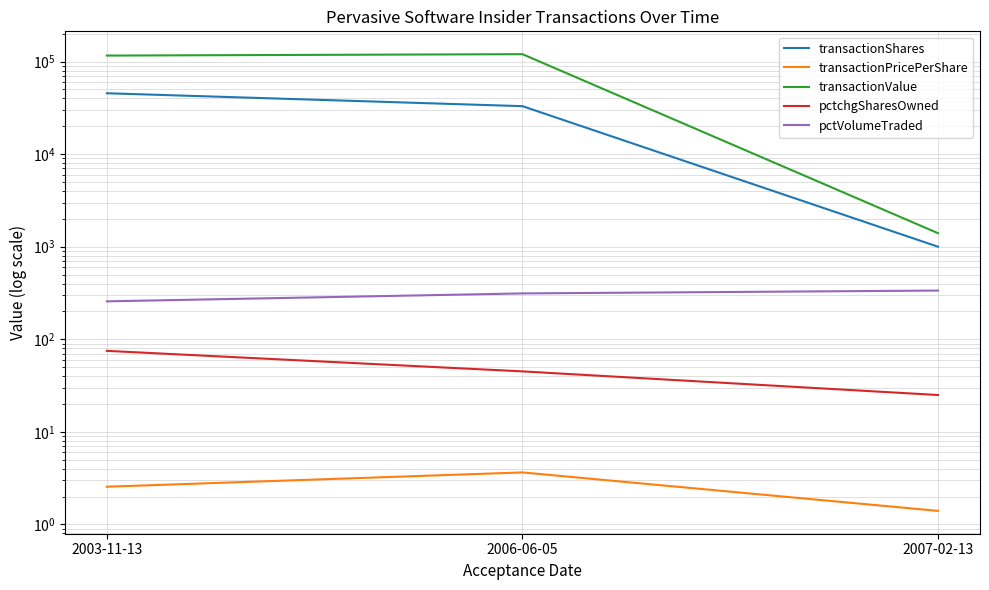

Which label corresponds to the largest value in the chart?

2006-06-05